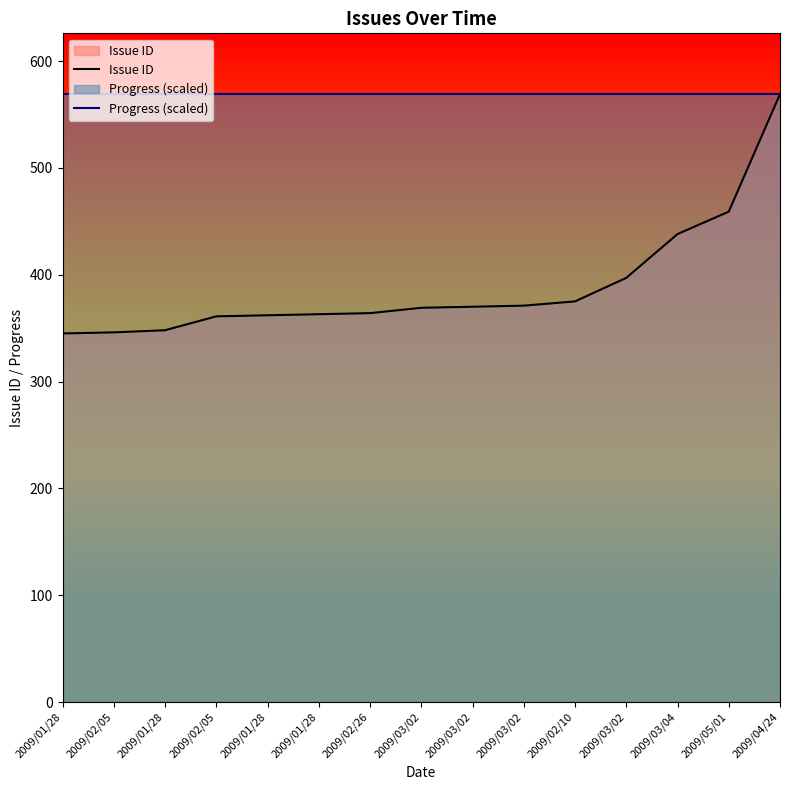

True or false: Issue ID has a value of 481 at 2009/01/28.

False